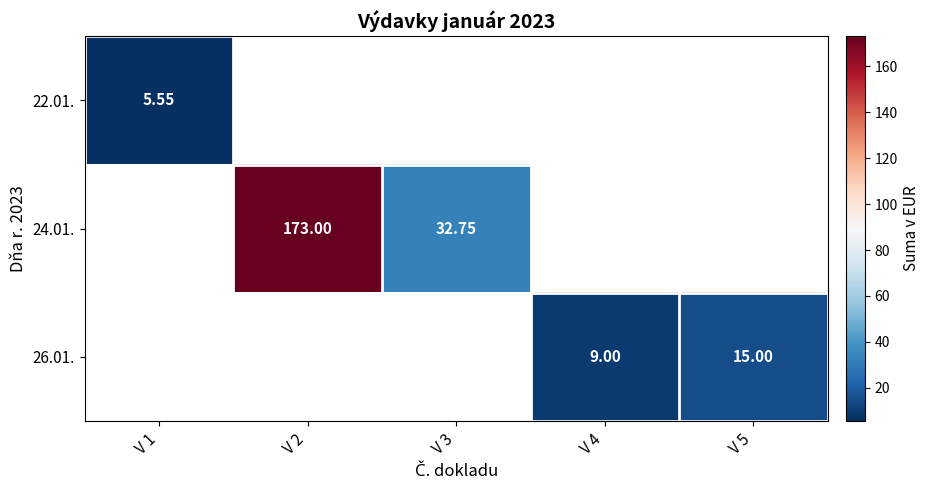

What value does the 26.01. series have at V 4?

9.0